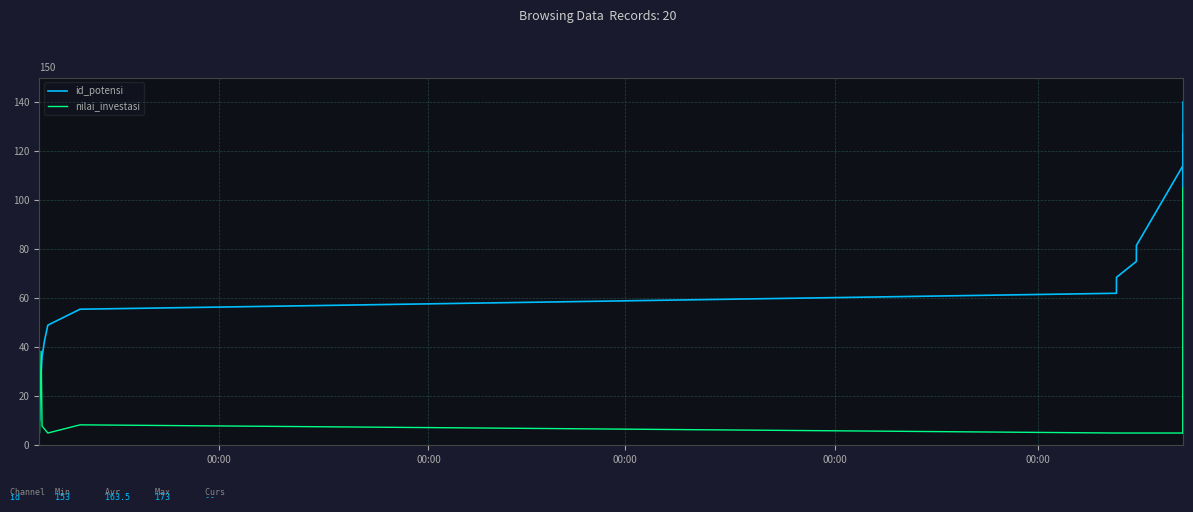

At how many categories does at least one series exceed 63?

11